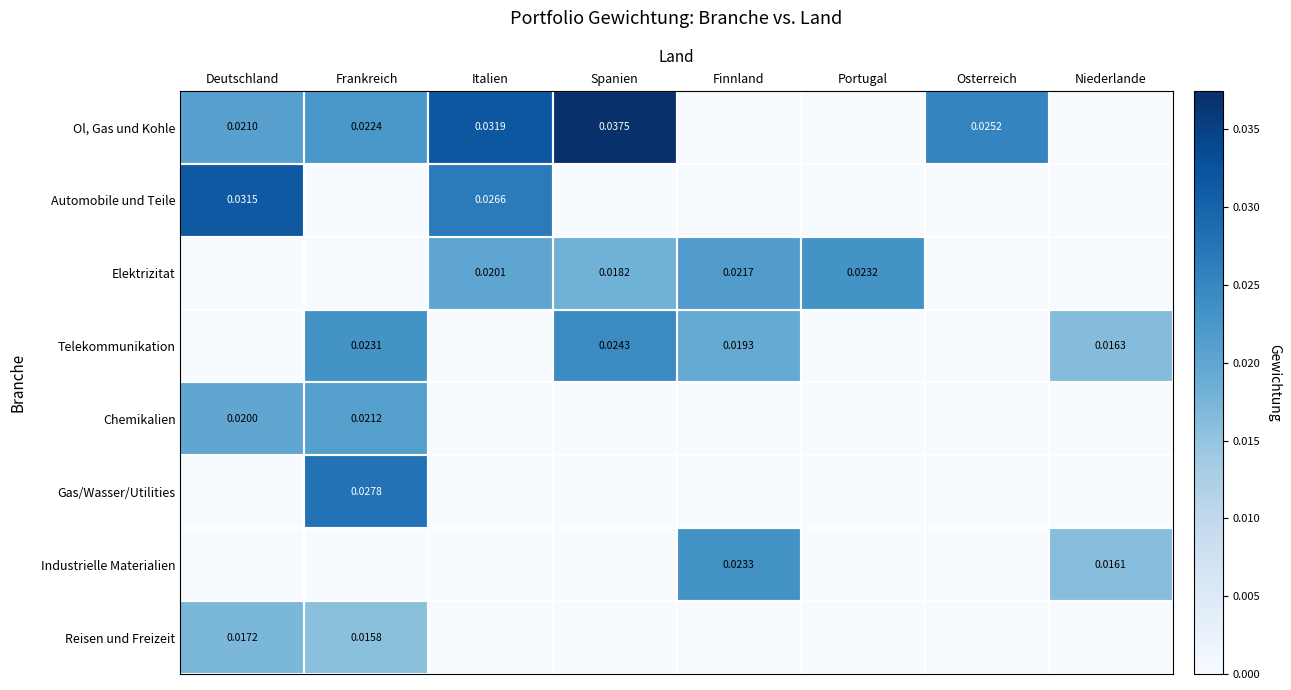

Is the value of Telekommunikation at Finnland greater than the value of Ol, Gas und Kohle at Spanien?

No